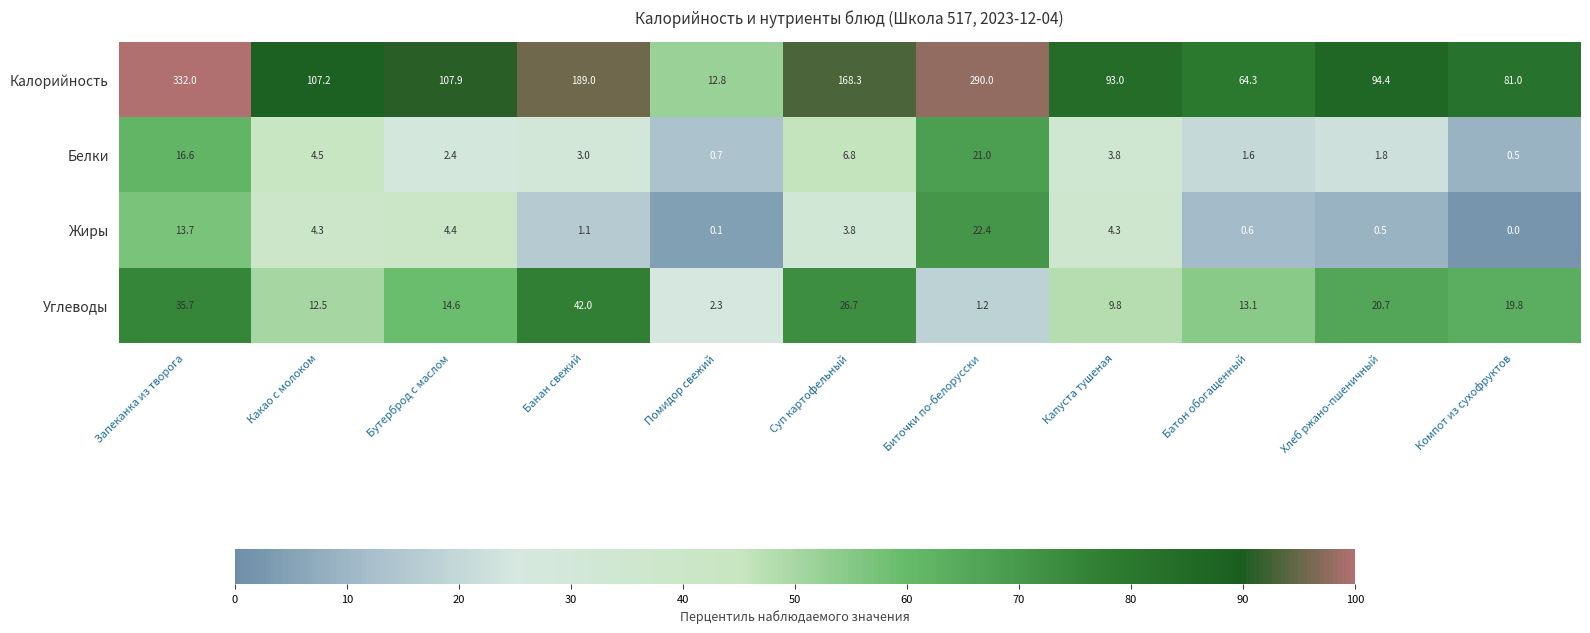

Which series has the largest total across all categories?

Калорийность